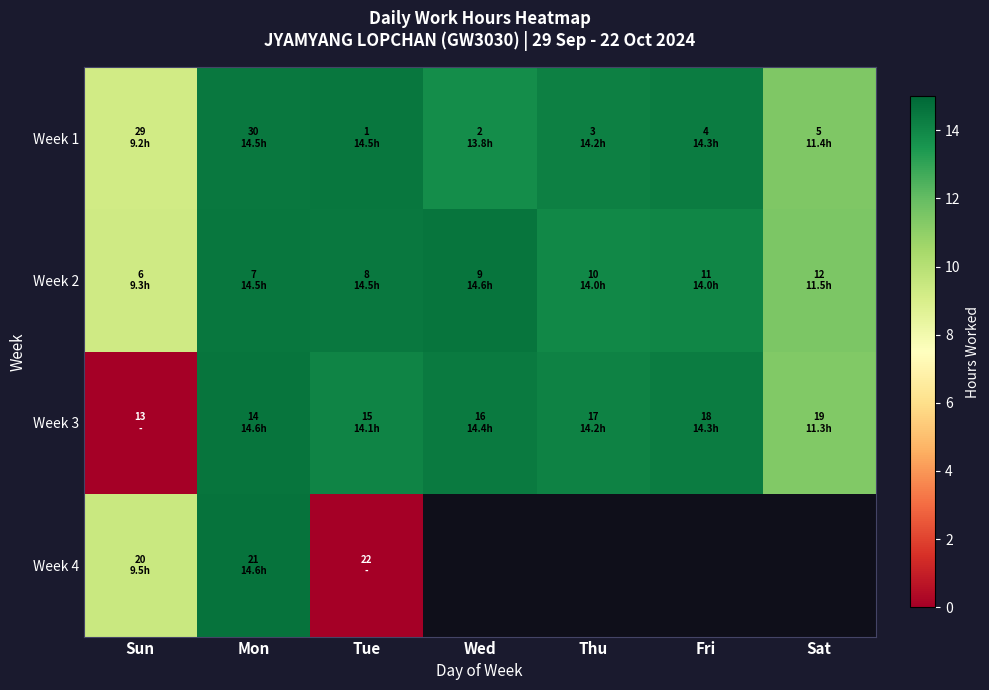

What is the total value across all series at Mon?

58.1